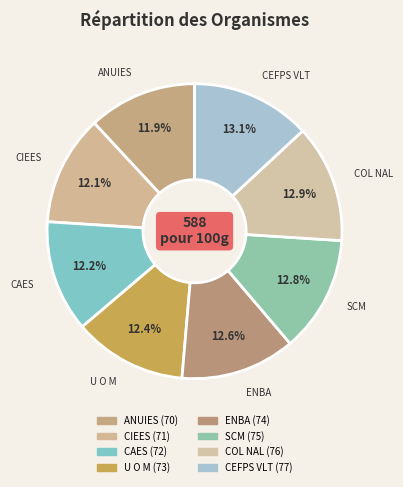

Is CIEES the majority of the pie?

No